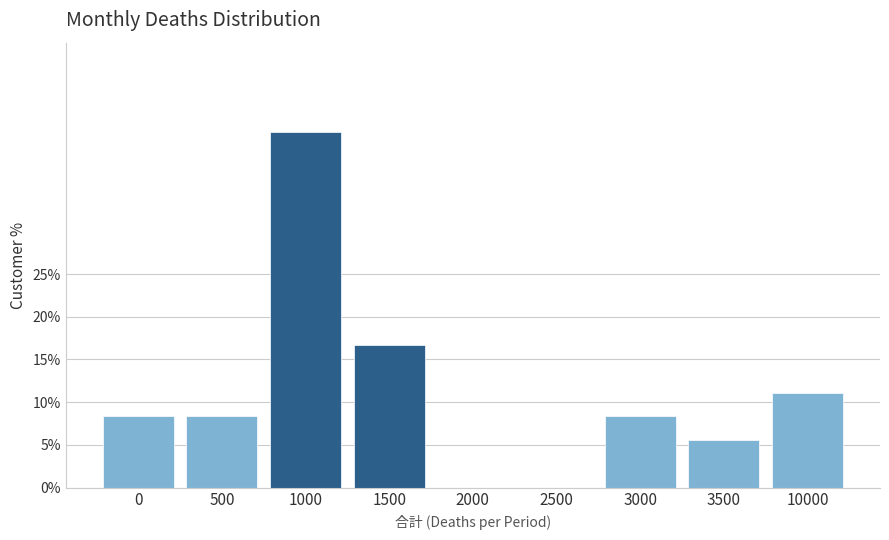

Reading left to right, extract all data points from this chart.

0=8.3	500=8.3	1000=41.7	1500=16.7	2000=0.0	2500=0.0	3000=8.3	3500=5.6	10000=11.1